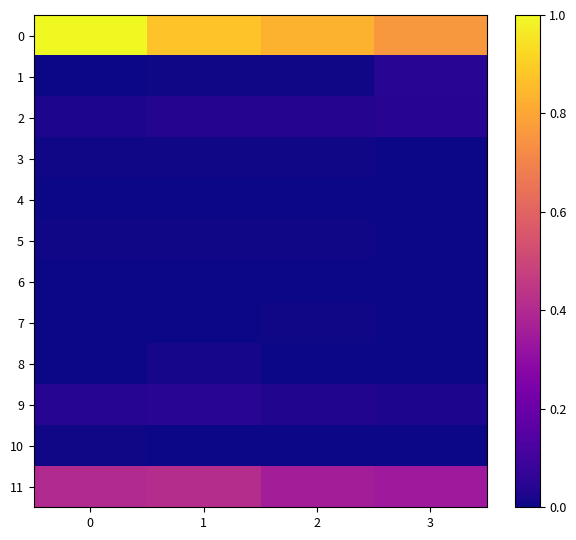

Rank the series by their maximum value, from highest to lowest.

0, 11, 9, 1, 2, 8, 3, 5, 10, 7, 6, 4